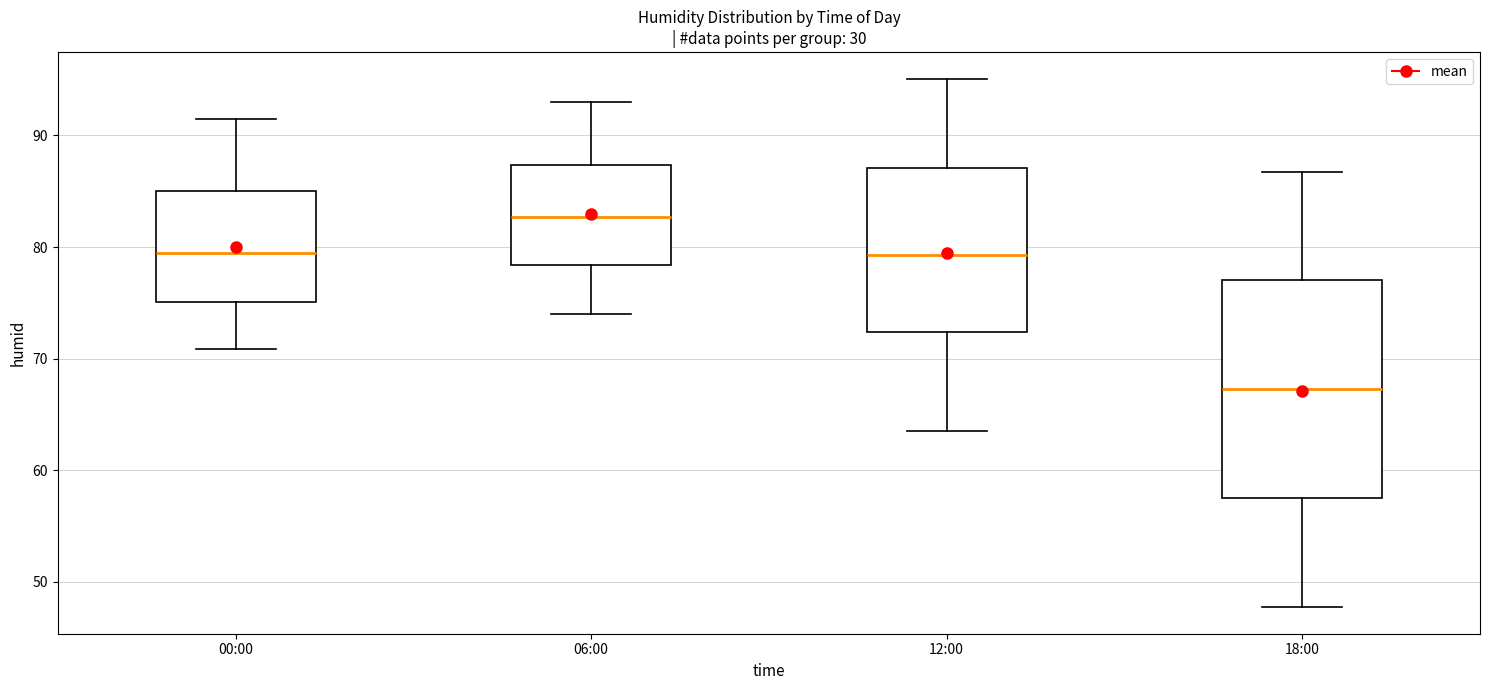

Comparing the boxes themselves (not the whiskers), which one is the tallest?

18:00